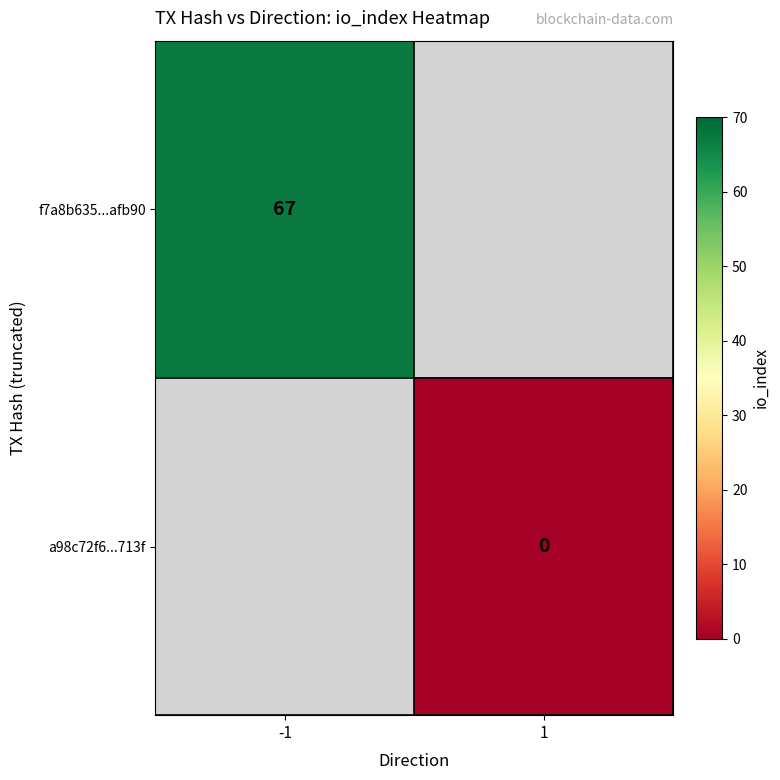

Between 1 and -1, which is larger?

-1